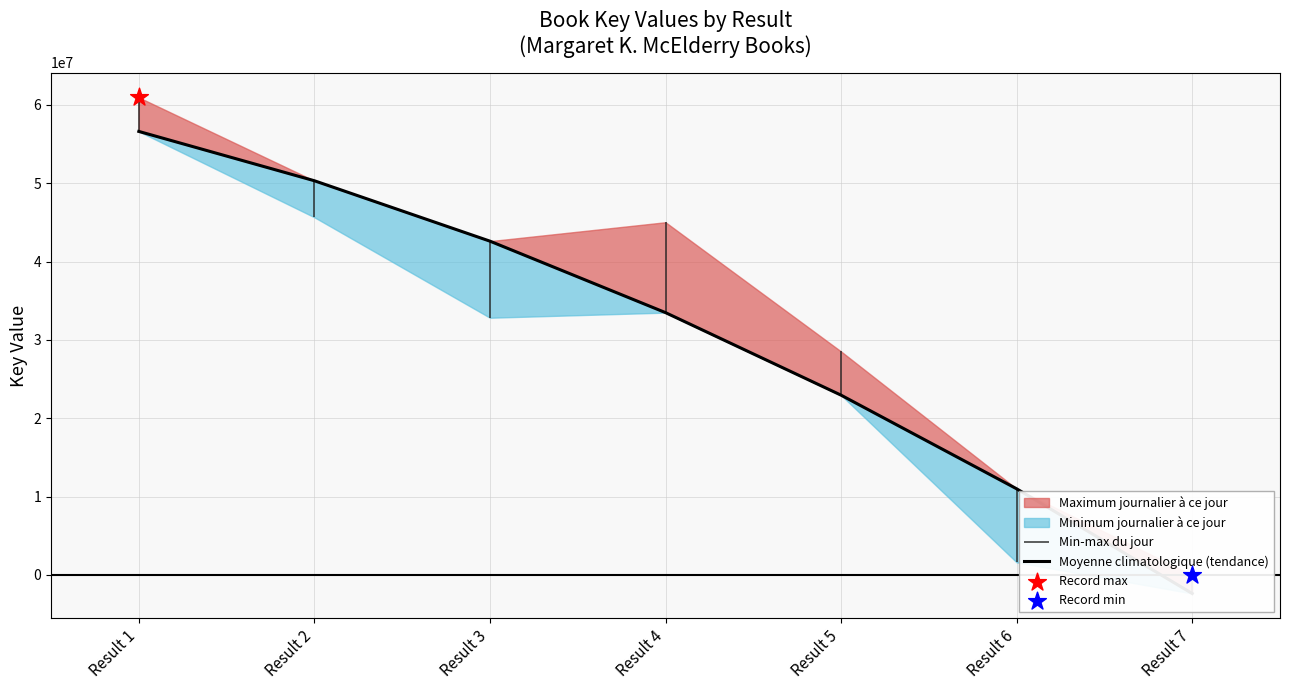

Between Result 6 and Result 1, which is larger?

Result 1